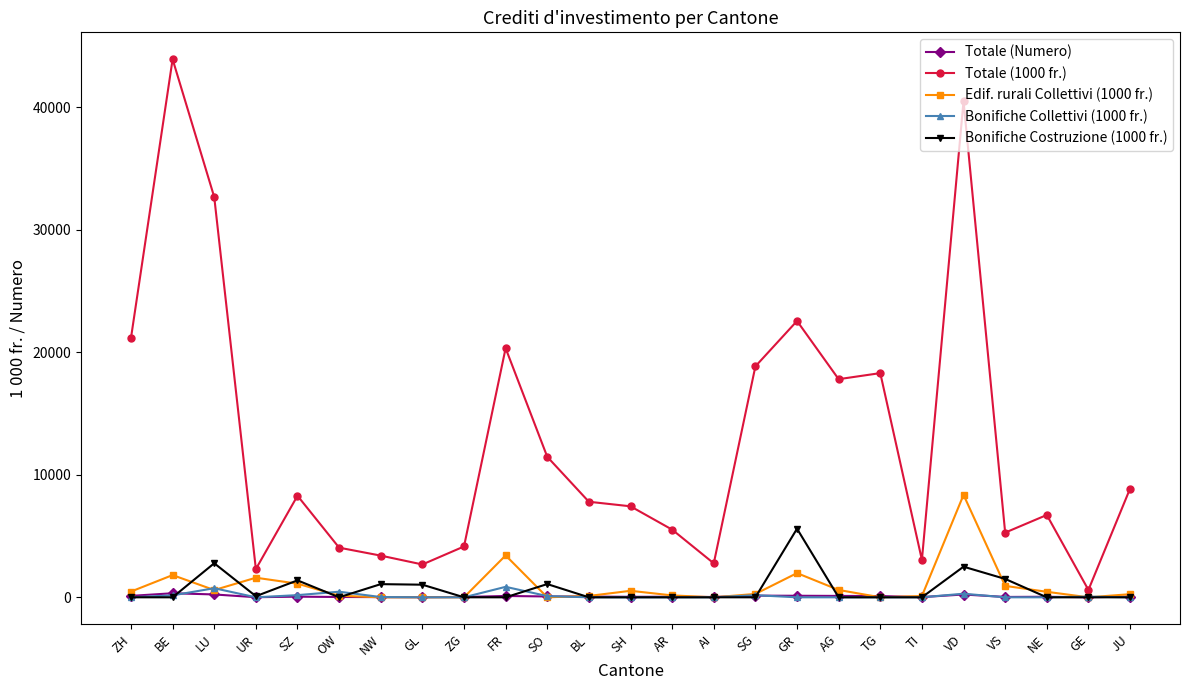

At how many categories does at least one series exceed 42573?

1